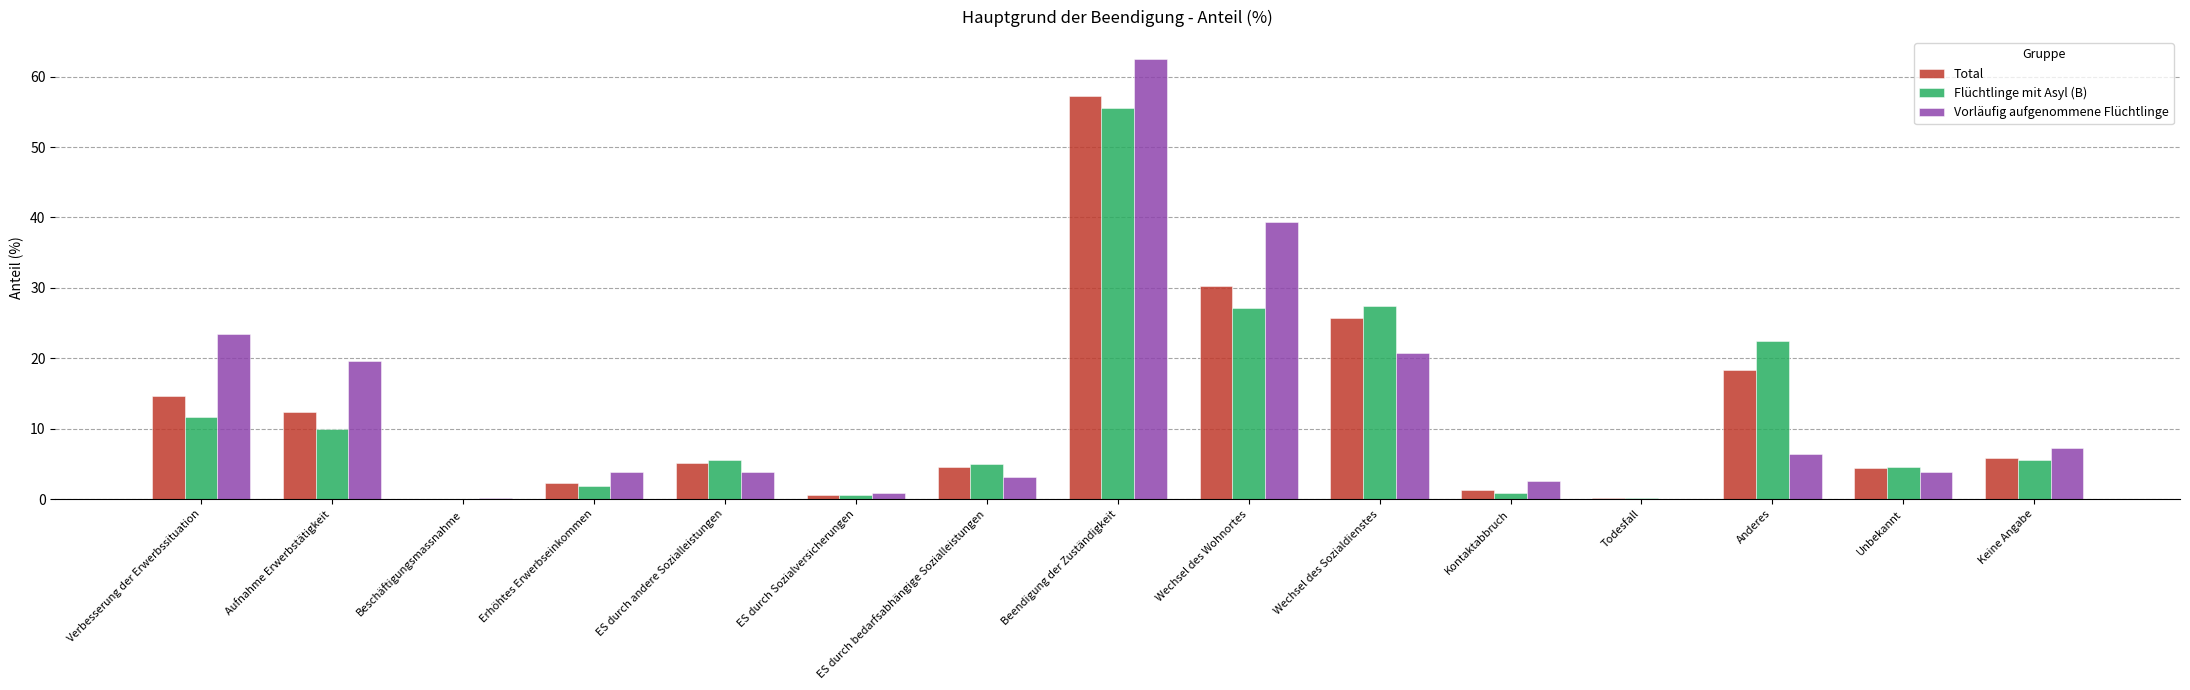

Is the value of Total at Unbekannt greater than the value of Flüchtlinge mit Asyl (B) at Todesfall?

Yes